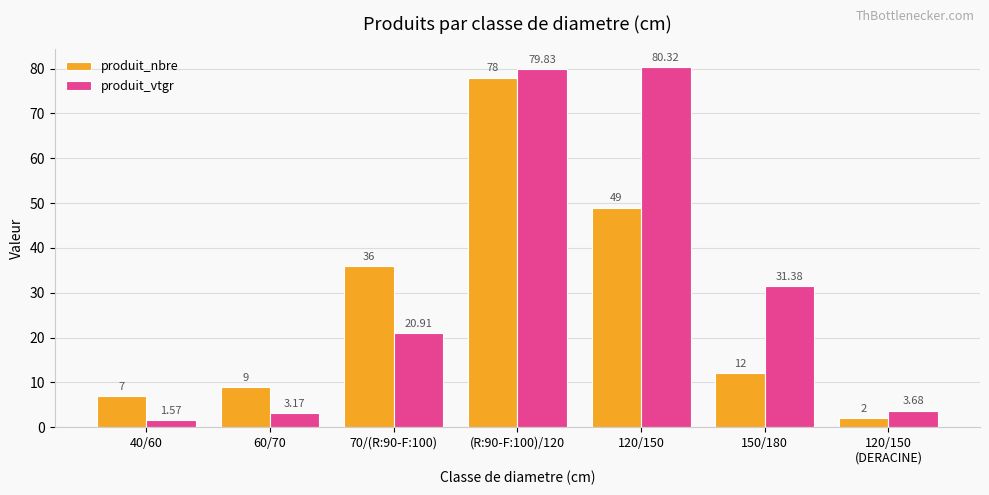

List the series in order of their overall mean, lowest first.

produit_nbre, produit_vtgr